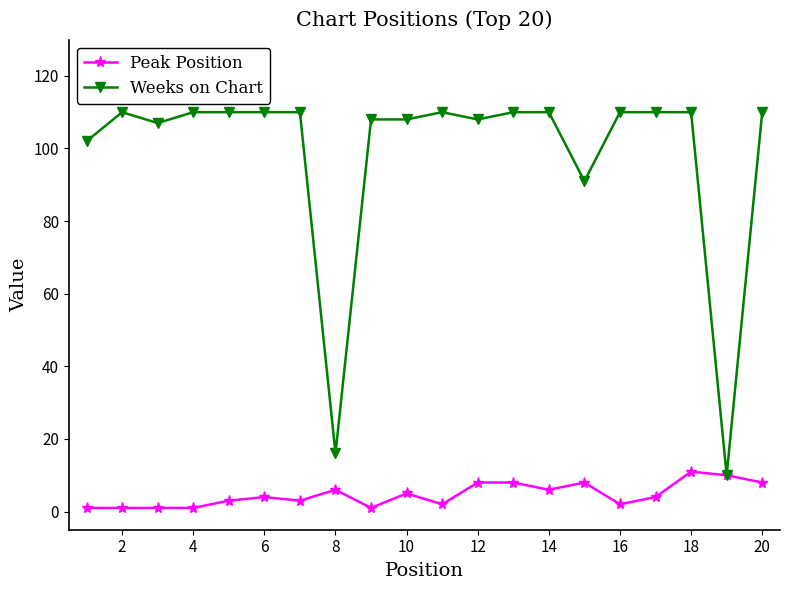

How many data points in Weeks on Chart are less than 110?

8